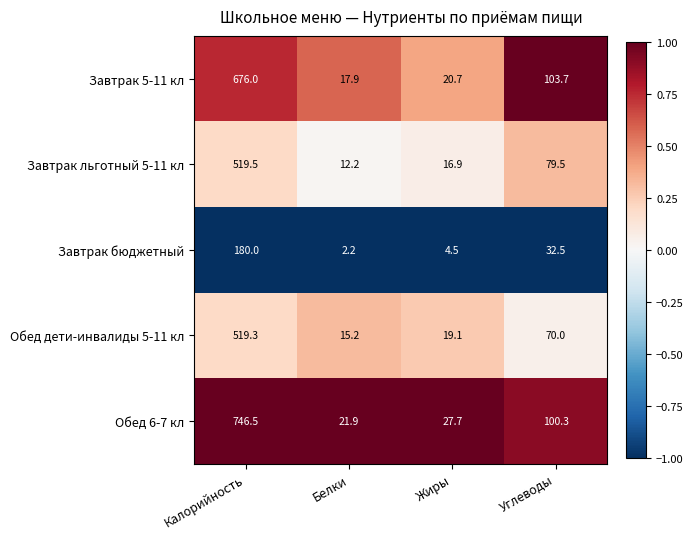

Where does the Завтрак бюджетный series first go above 32?

Калорийность